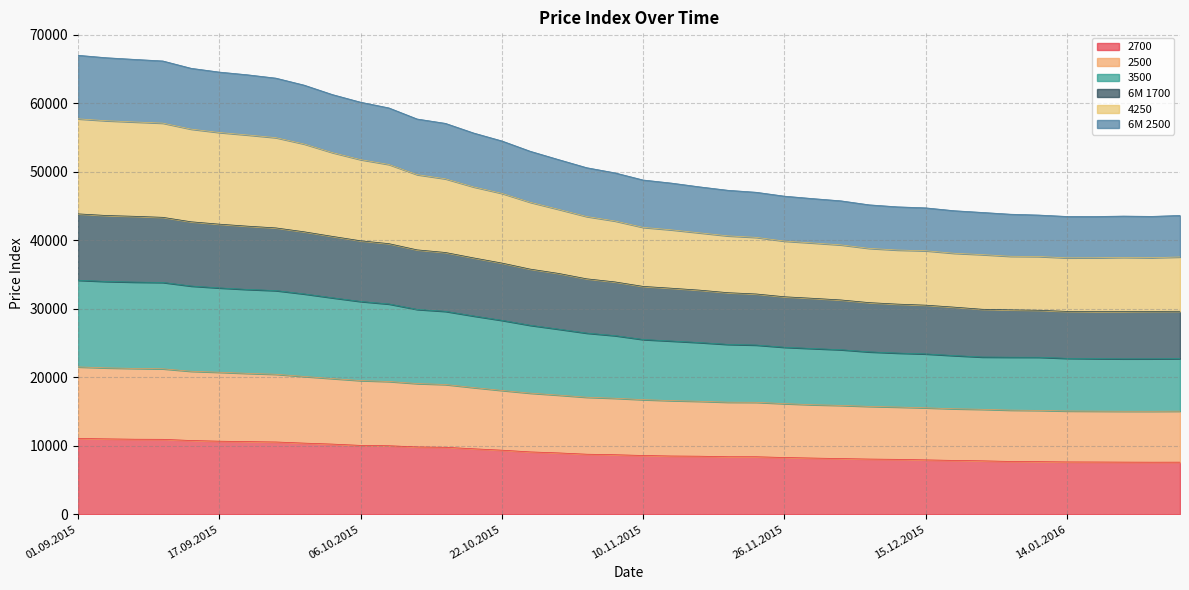

Between 26.11.2015 and 17.12.2015, which series saw the biggest shift?

6M 2500